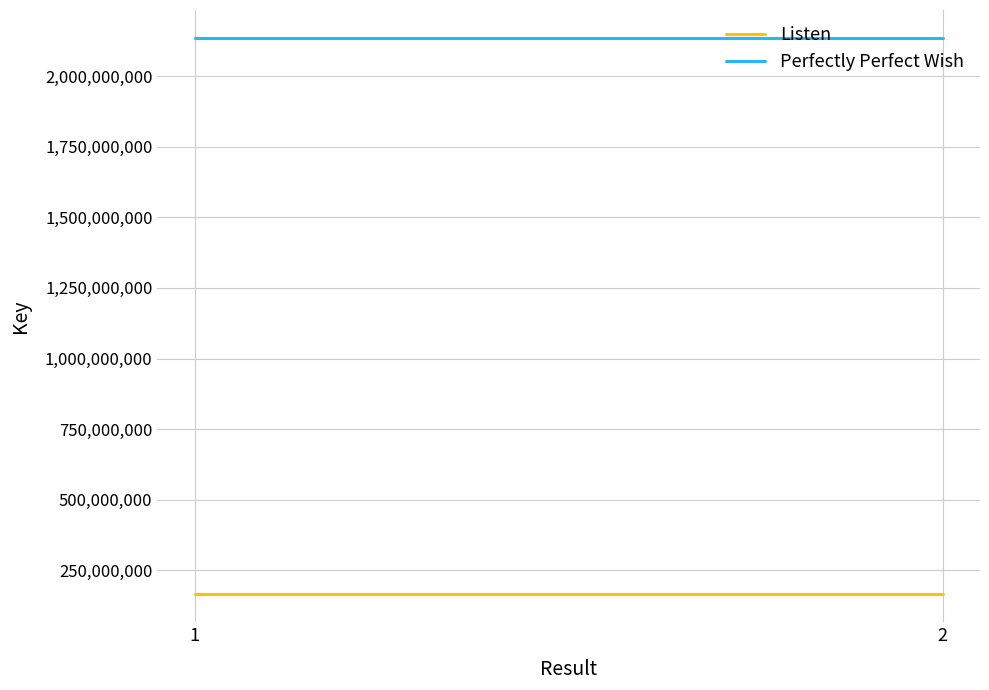

Does the chart display data point markers on the line(s)?

No